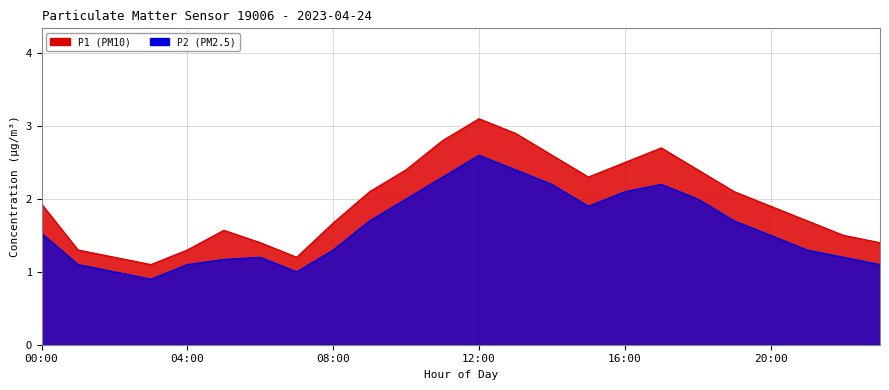

Which series has the largest total across all categories?

P1